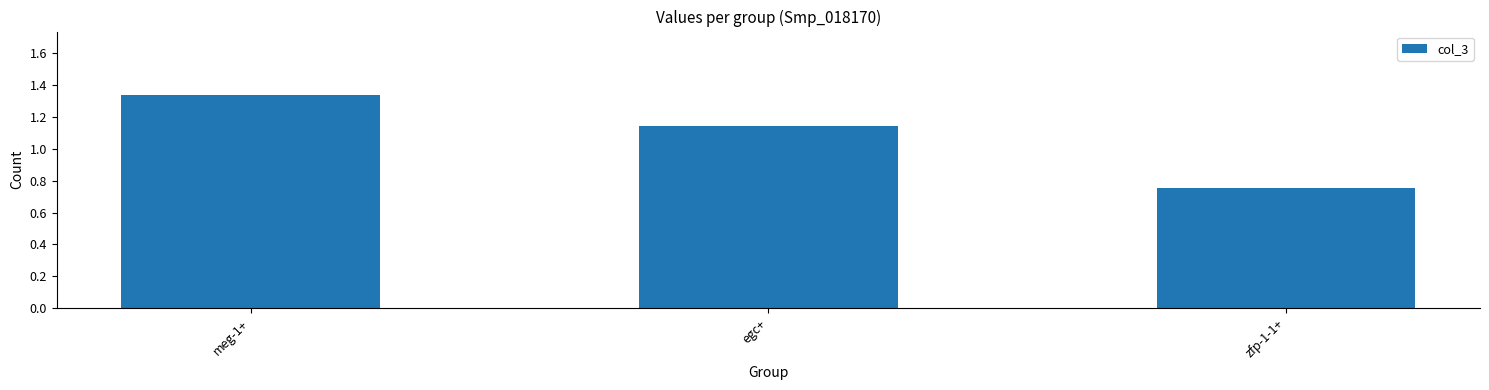

Which category has the highest value across all series?

meg-1+